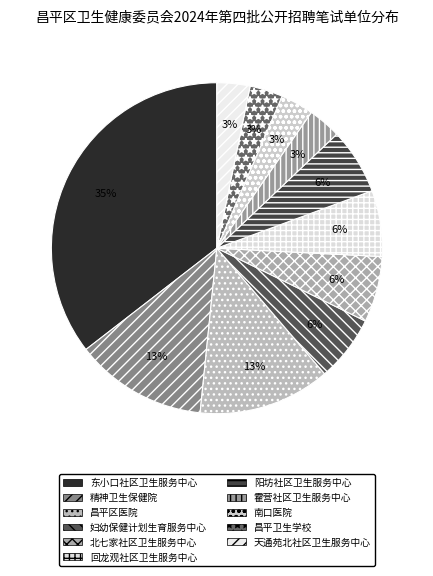

To the nearest percent, what is the difference between the largest and smallest slice percentages?

32%